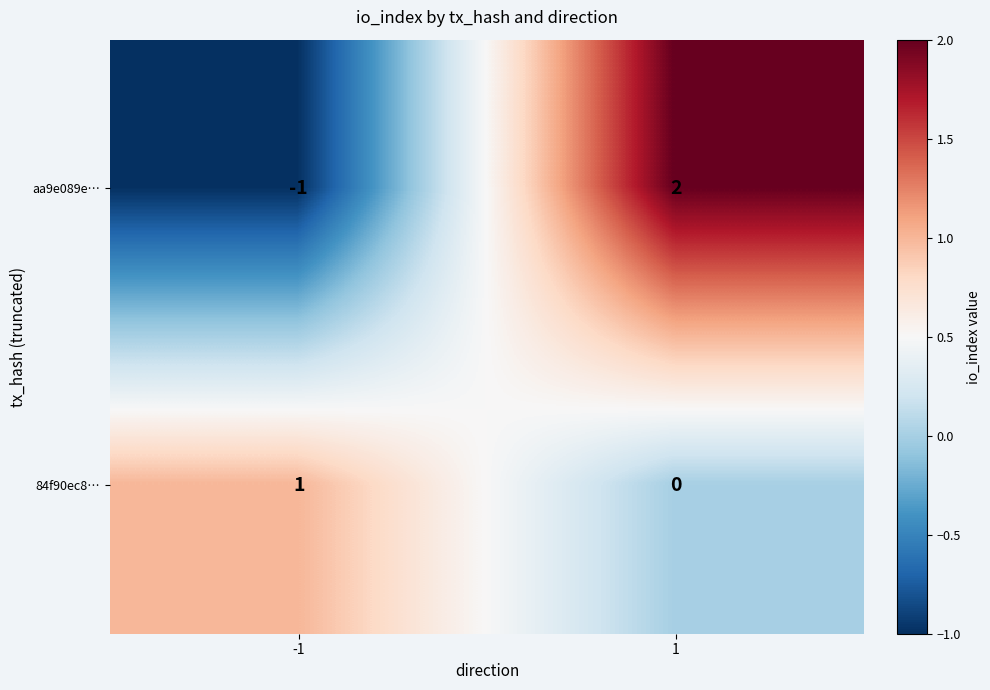

Which series has the largest range (max minus min)?

aa9e089e…